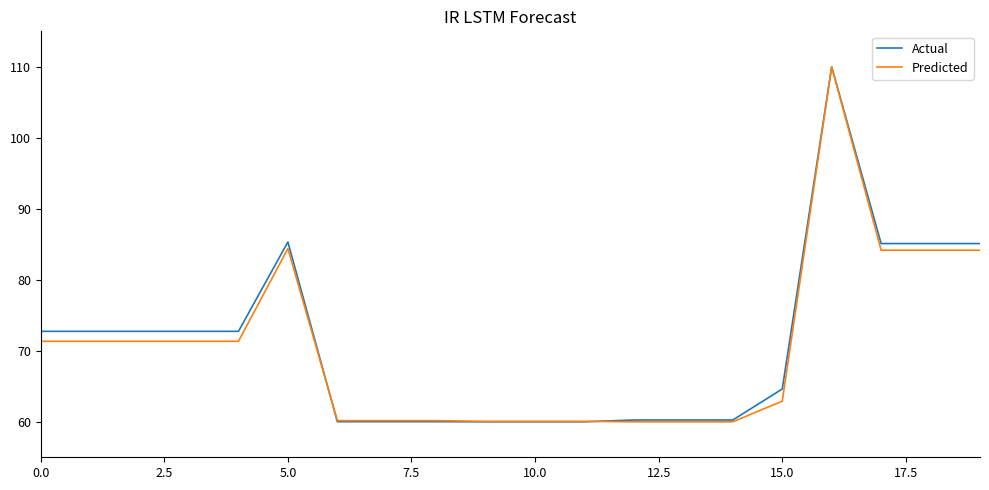

Which series has the largest total across all categories?

Actual